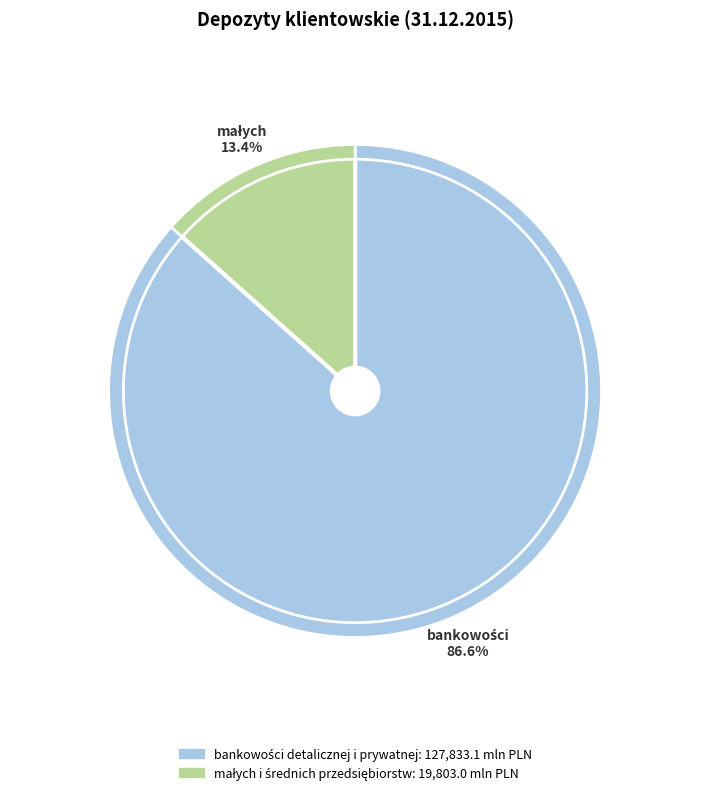

What is the change in value from bankowości detalicznej i prywatnej to małych i średnich przedsiębiorstw?

-108030.2